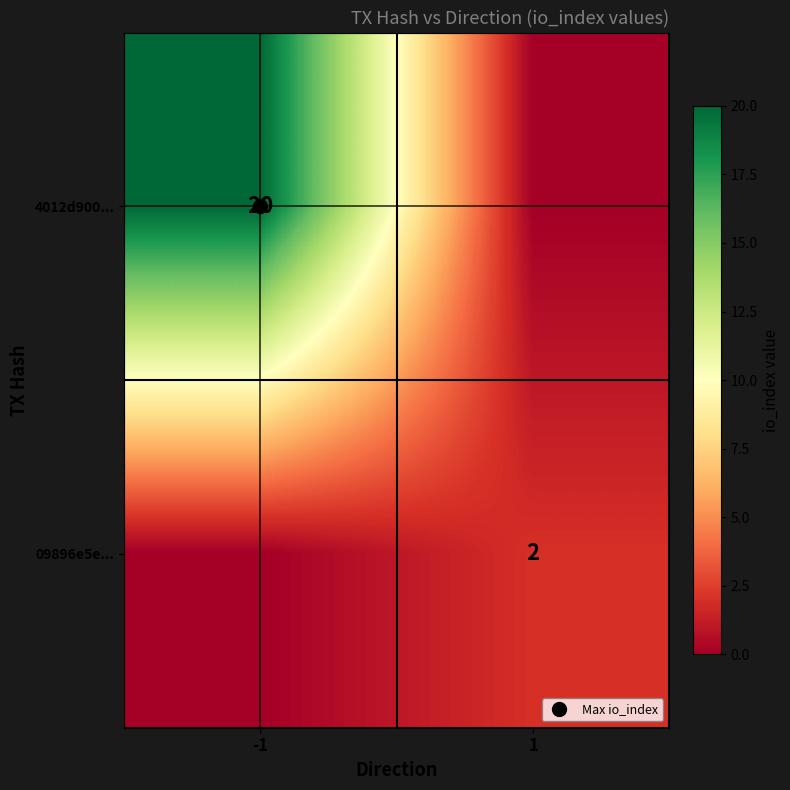

True or false: 09896e5e... has a value of 2 at 1.

True